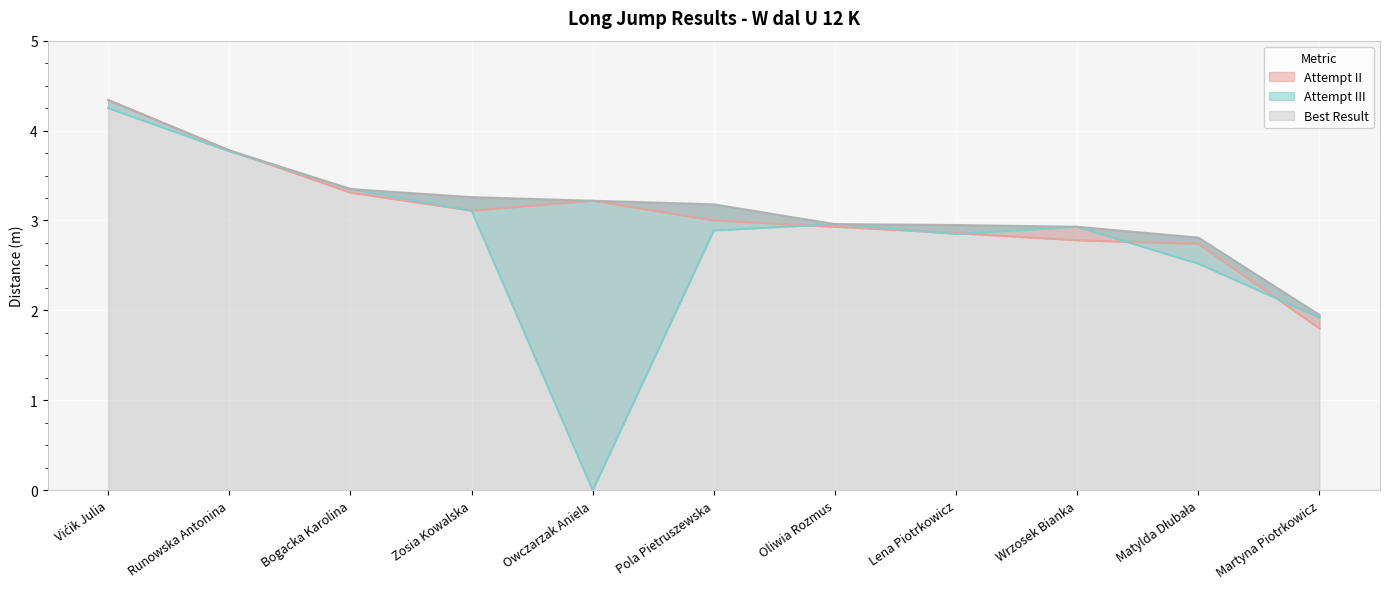

Which series has the largest total across all categories?

Best Result